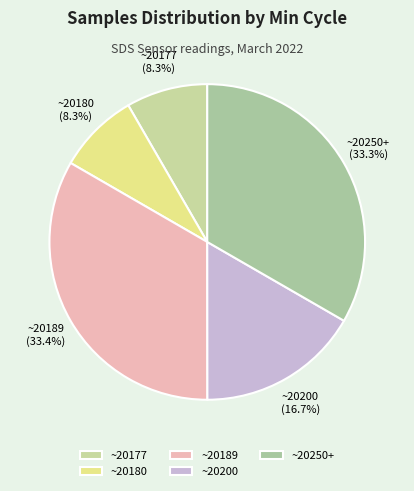

How many segments does this pie chart have?

5